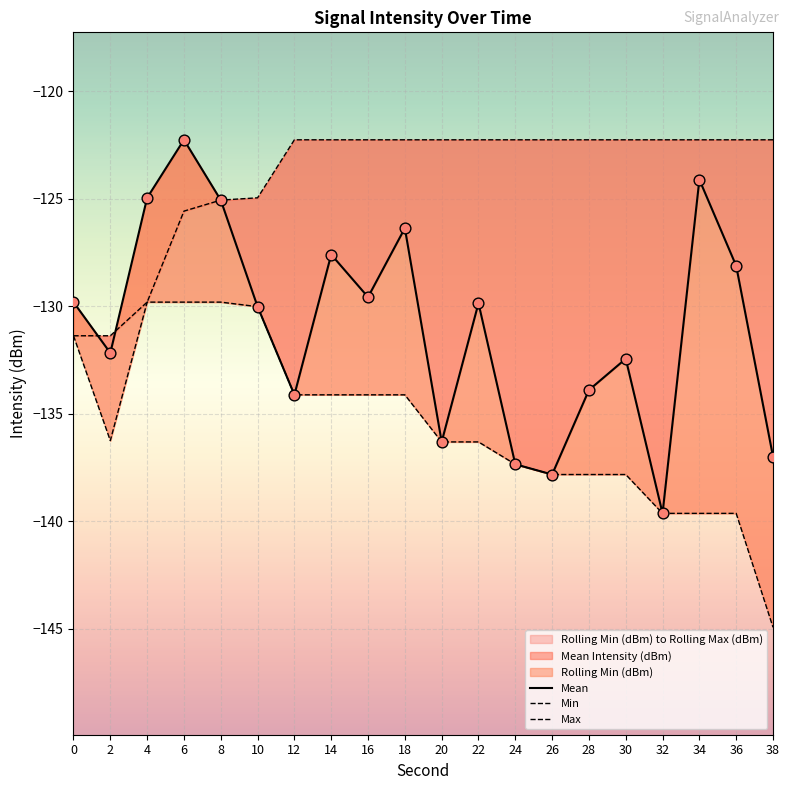

Which series has the widest spread of Y values?

Mean